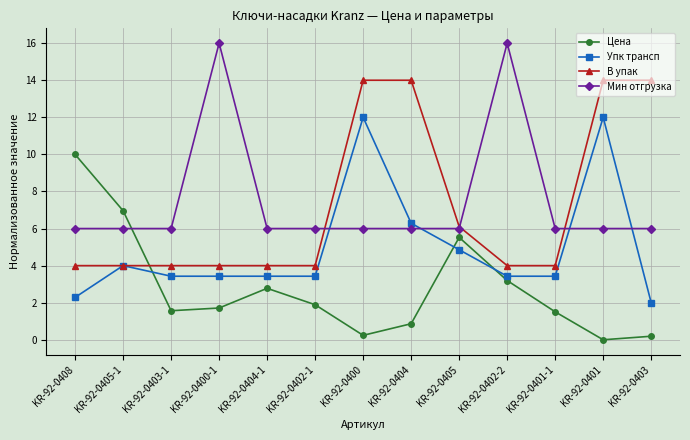

Where do Мин отгрузка and В упак first cross each other?

KR-92-0402-1 and KR-92-0400